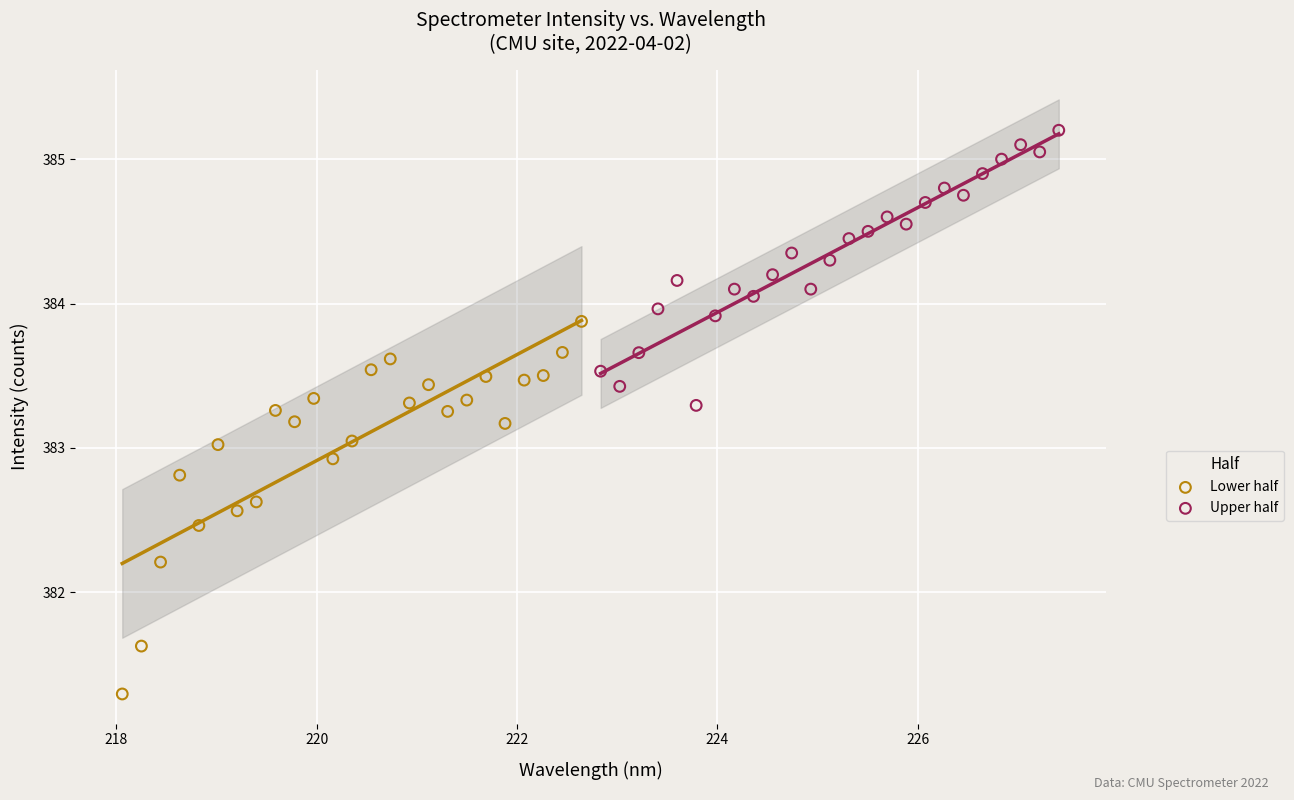

Which series reaches the maximum Y coordinate?

Upper half